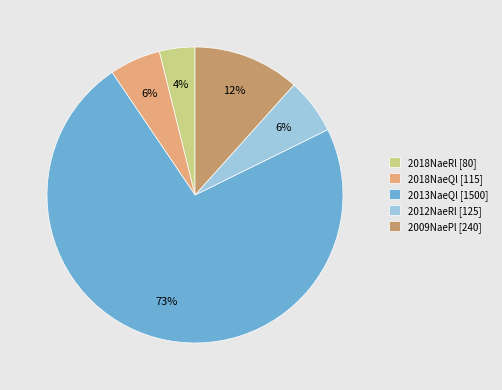

Do 2018NaeRl [80] and 2013NaeQl [1500] together represent more than half of the pie?

Yes